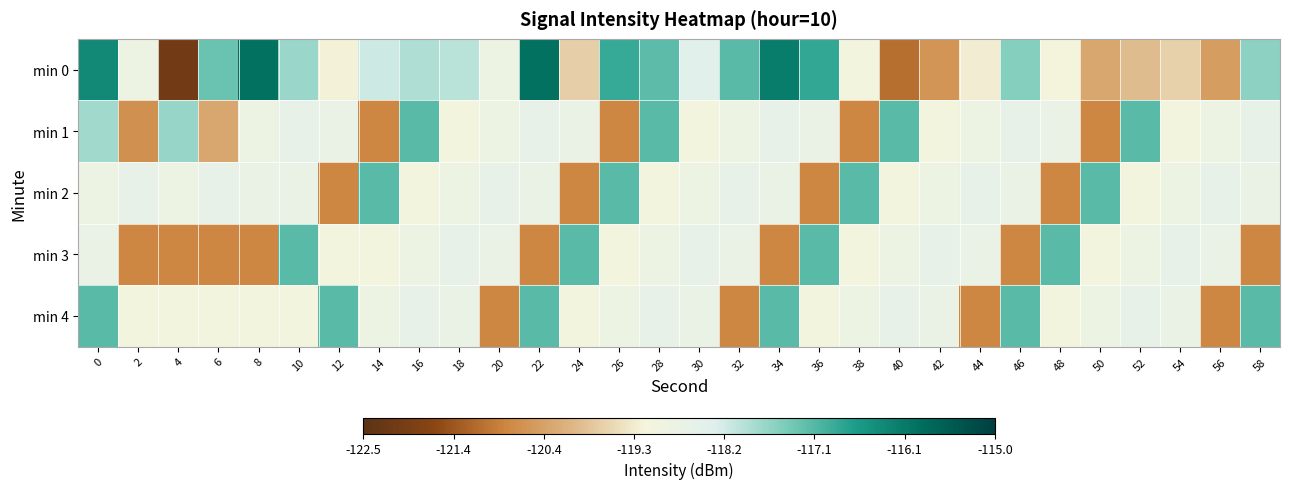

Which label corresponds to the largest value in the chart?

8